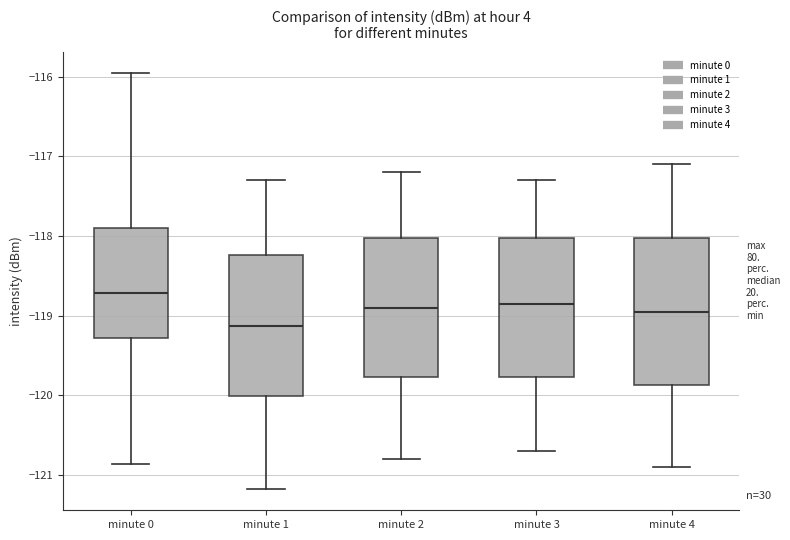

Reading left to right, read every box against the y-axis: the position of its median line, the range the box covers, and the ends of its whiskers. The values are not printed on the chart, so give them approximately, as read against the axis.

minute 0: median -118.7, box -119.3 to -117.9, whiskers -120.9 to -116.0
minute 1: median -119.1, box -120.0 to -118.2, whiskers -121.2 to -117.3
minute 2: median -118.9, box -119.8 to -118.0, whiskers -120.8 to -117.2
minute 3: median -118.8, box -119.8 to -118.0, whiskers -120.7 to -117.3
minute 4: median -118.9, box -119.9 to -118.0, whiskers -120.9 to -117.1